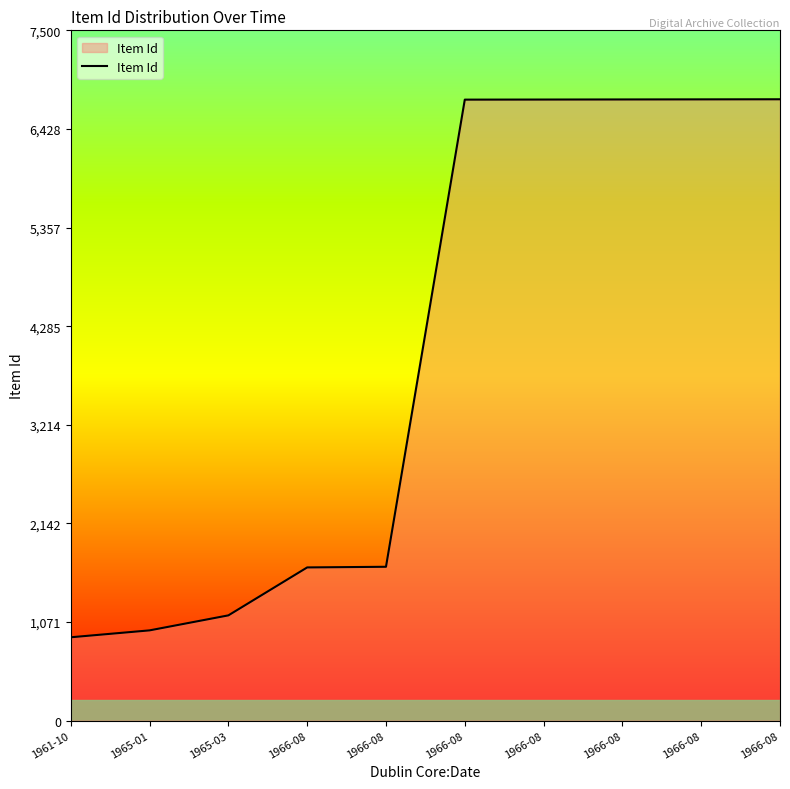

Reading left to right, what are all the values shown in this chart?

1961-10=905	1965-01=980	1965-03=1143	1966-08=1664	1966-08=1671	1966-08=6747	1966-08=6748	1966-08=6749	1966-08=6750	1966-08=6751